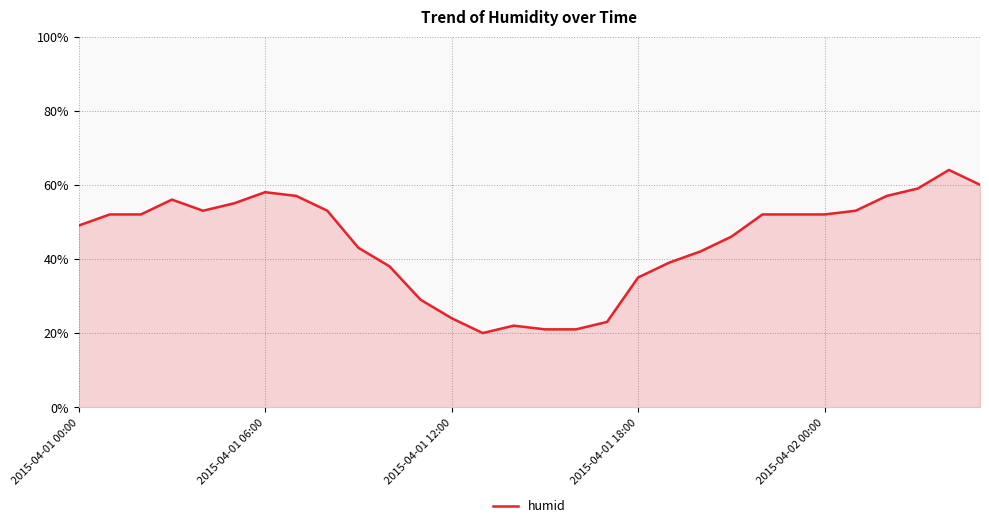

What is the greatest value displayed?

64